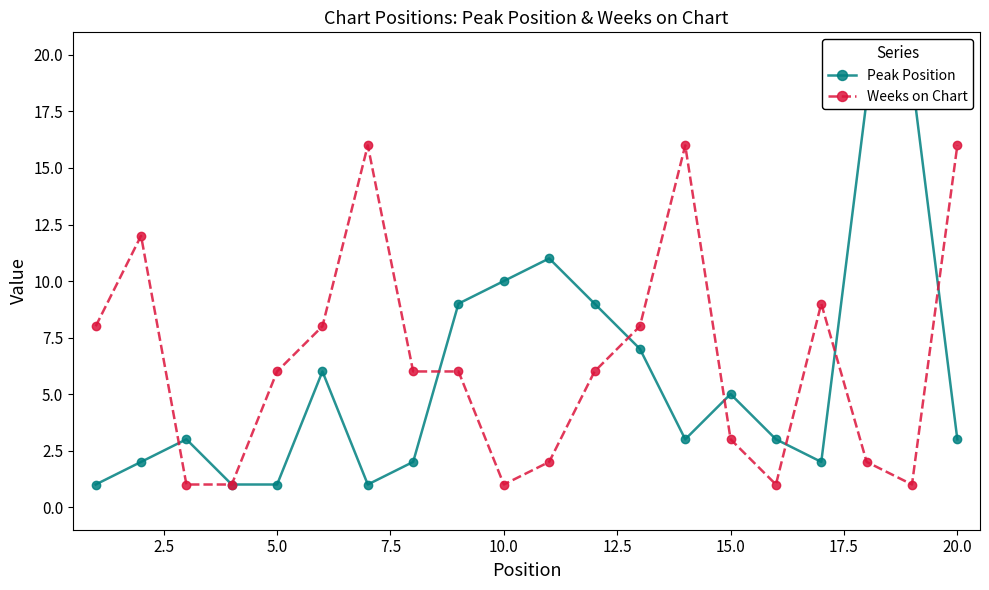

Is the value of Weeks on Chart at 15.0 greater than the value of Peak Position at 17?

No